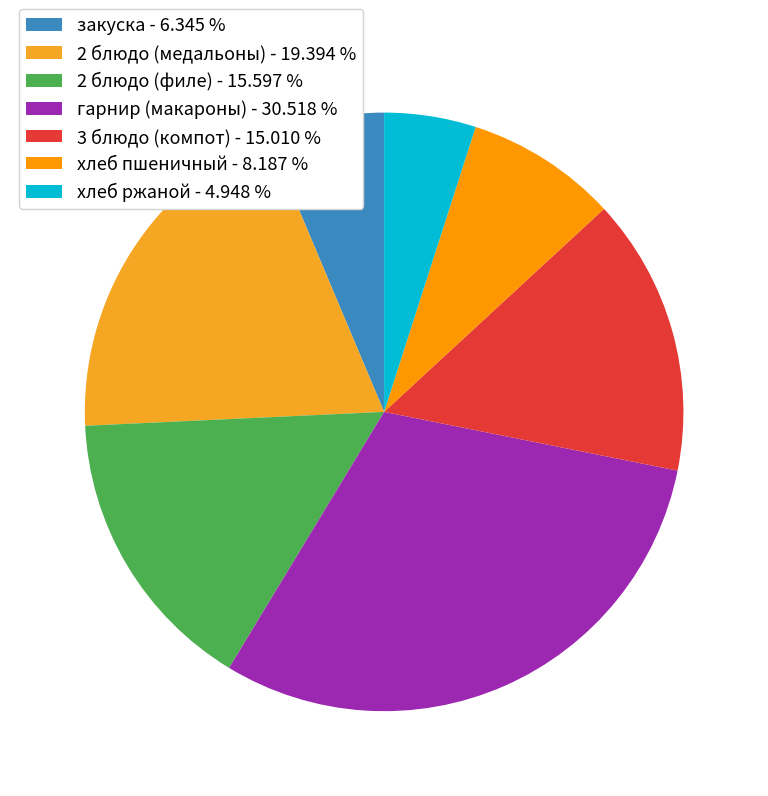

Approximately how many times larger is the value at 2 блюдо (медальоны) compared to 2 блюдо (филе)?

1.2